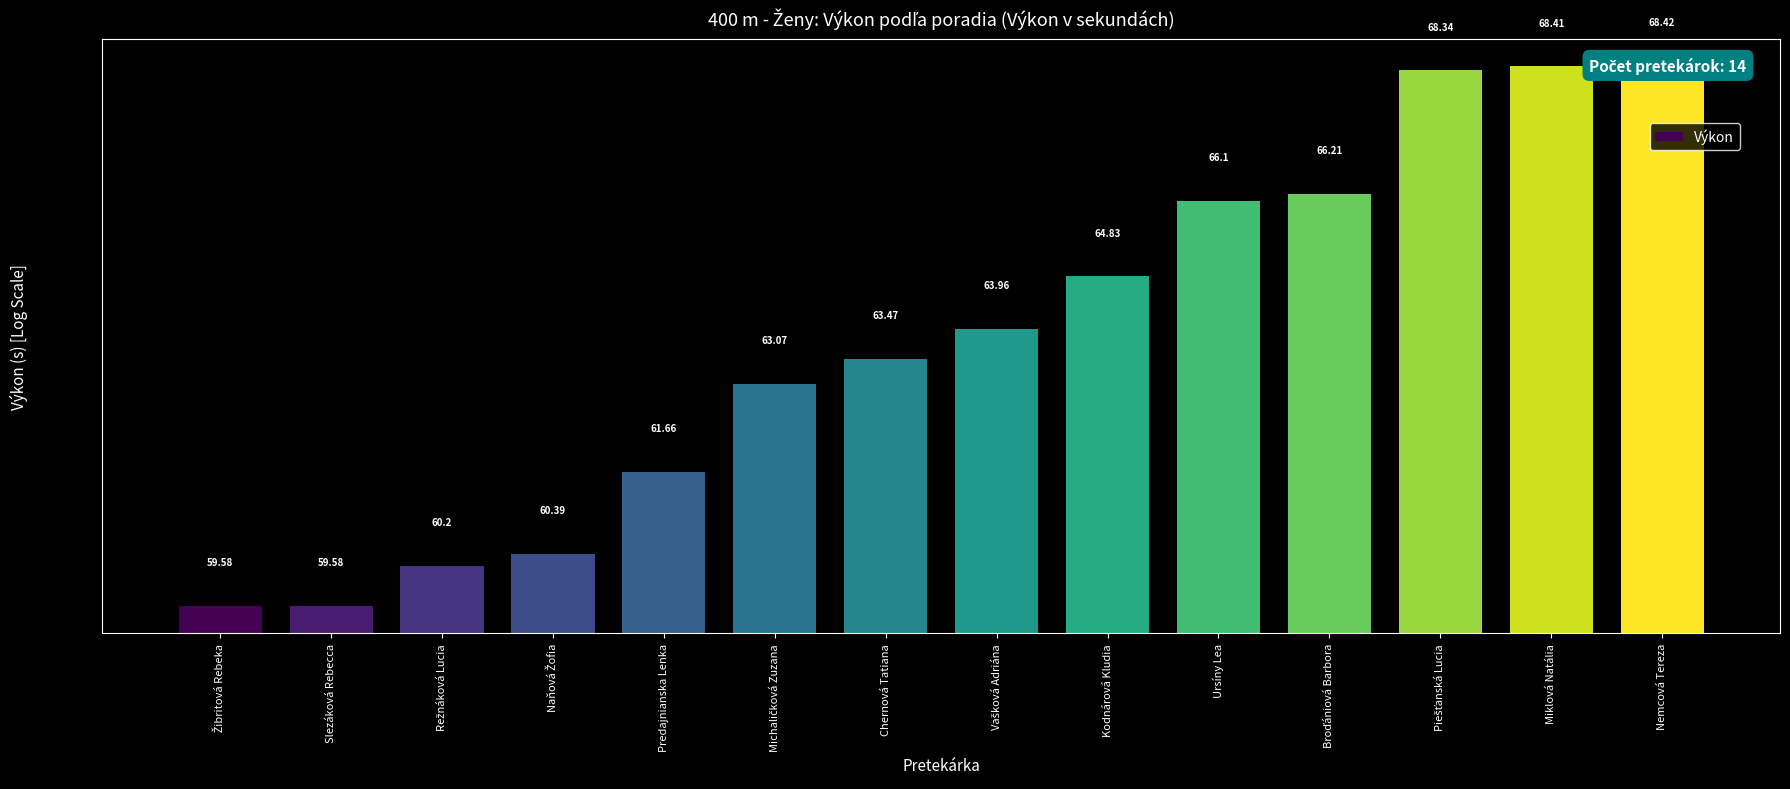

The value at Režnáková Lucia is 81.2. True or false?

False